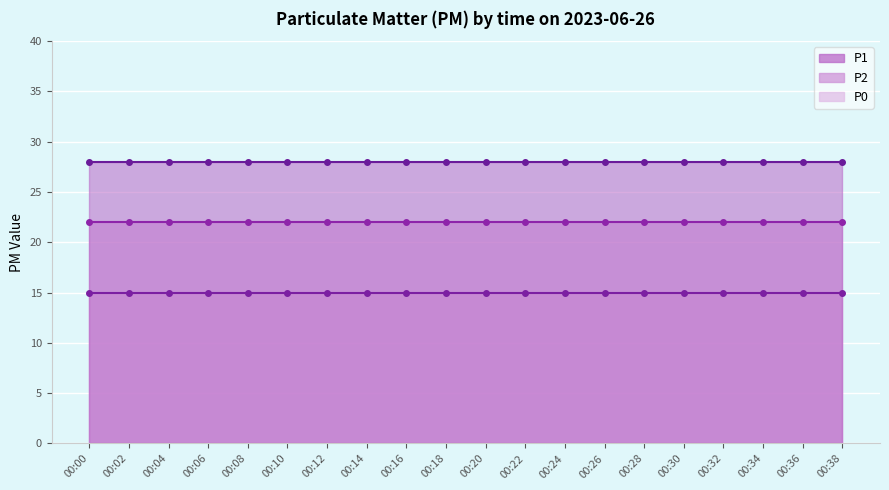

What is the minimum value for P2?

22